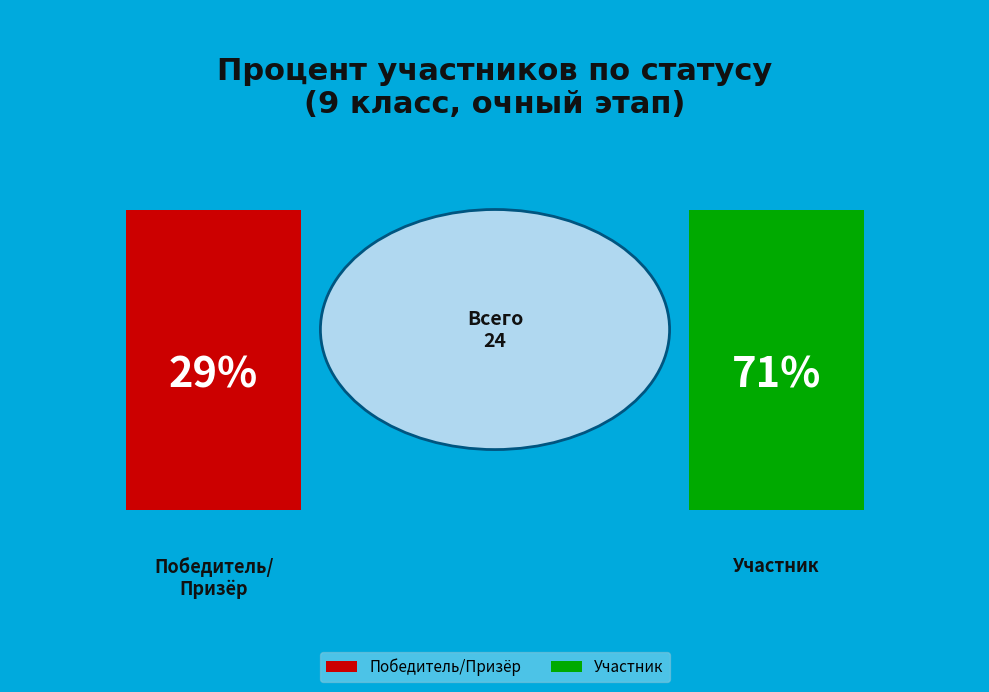

Is it true that Победитель/Призёр is 18% of the pie?

False